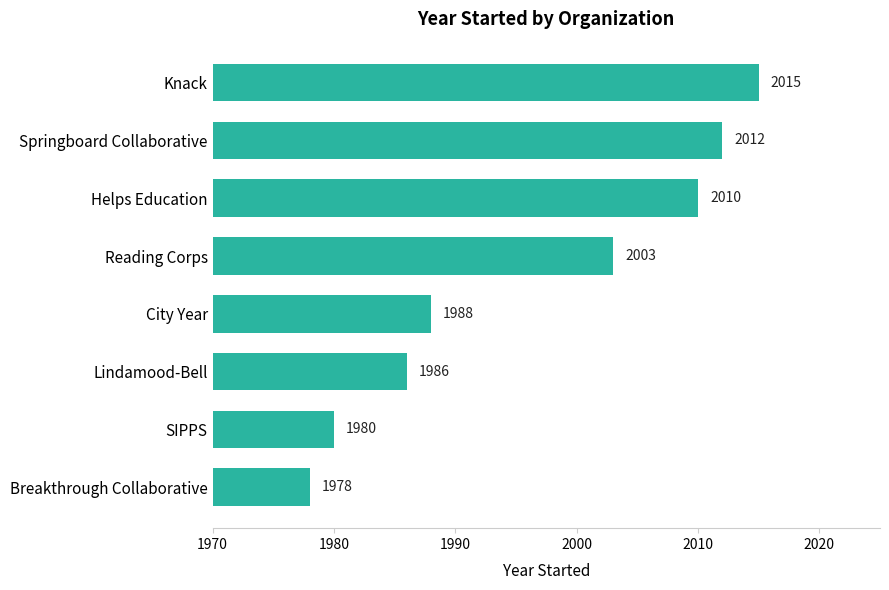

How many data points are less than 2003?

4